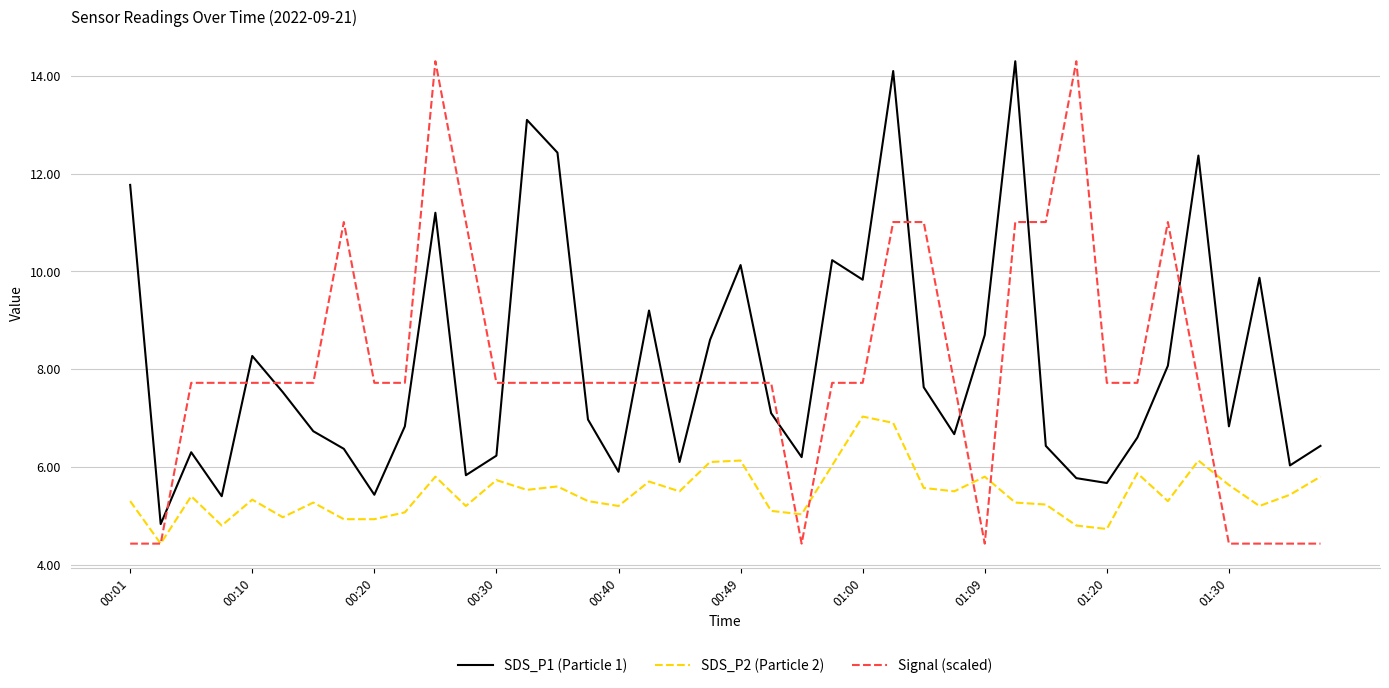

True or false: Signal (scaled) and SDS_P1 (Particle 1) cross at least once.

True